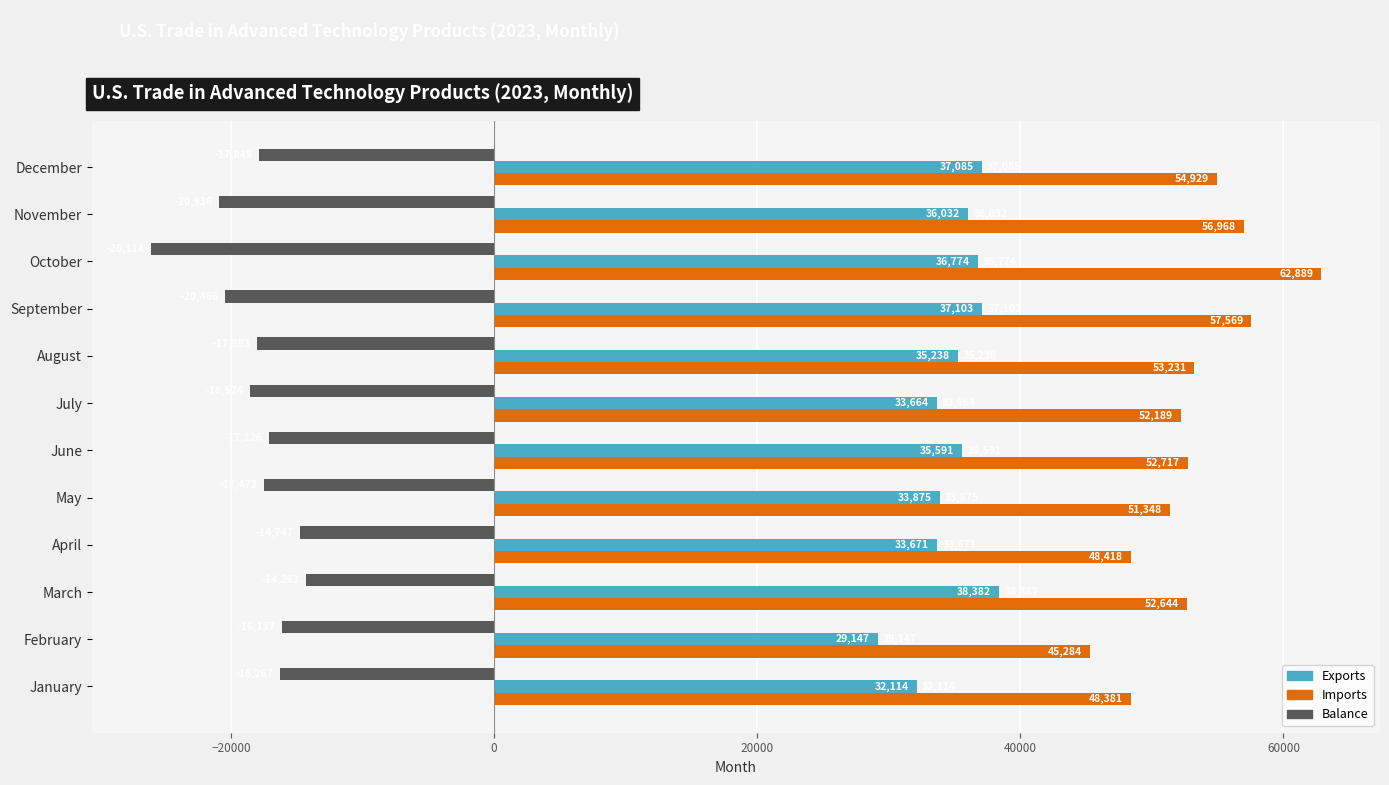

List the labels in order of Balance value, largest first.

March, April, February, January, June, May, December, August, July, September, November, October